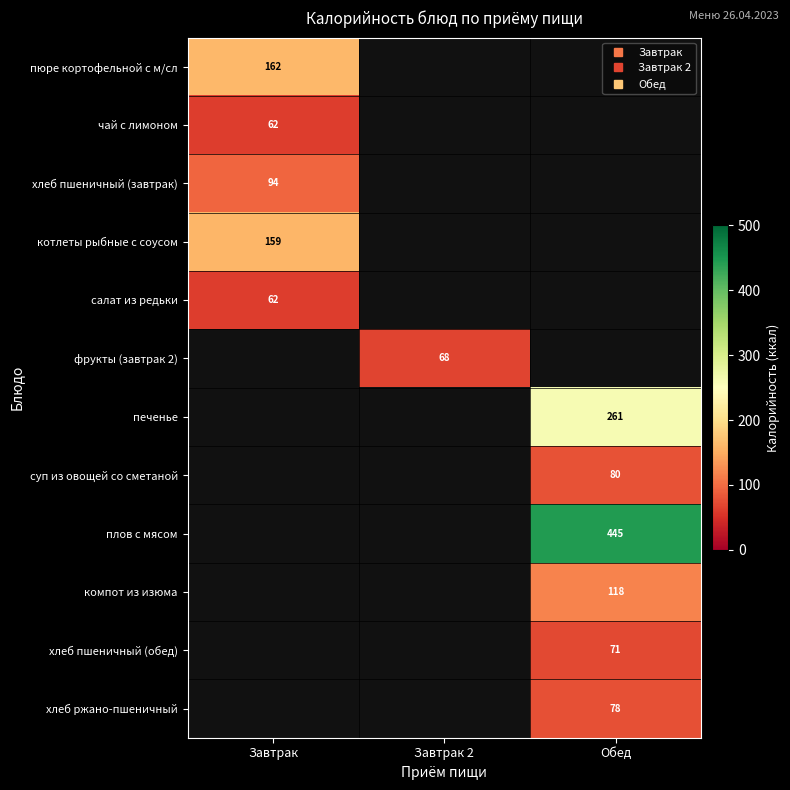

How many data points does each series have?

3